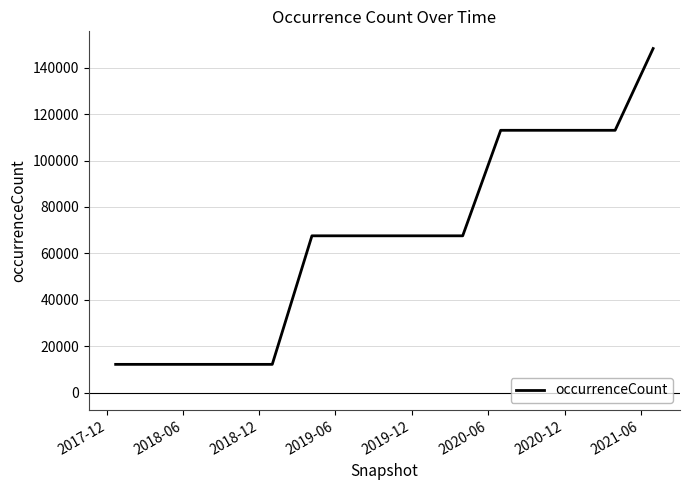

Reading left to right, transcribe all the data shown in this chart.

12230	12230	12230	12230	12230	67583	67583	67583	67583	67583	113015	113015	113015	113015	148218